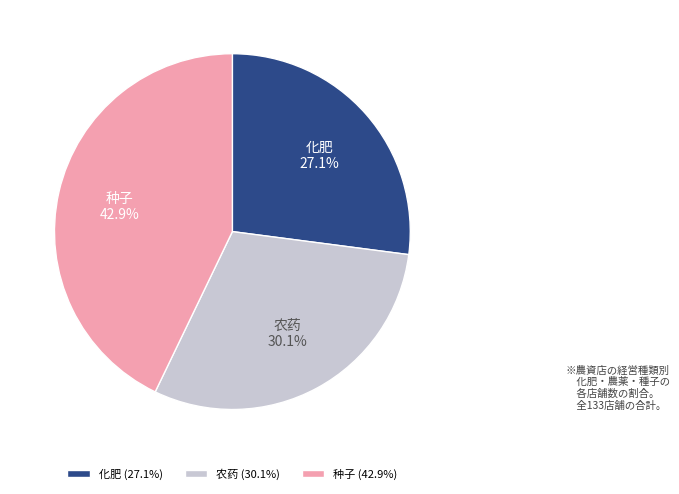

To the nearest percent, what percentage of the pie is 种子?

43%